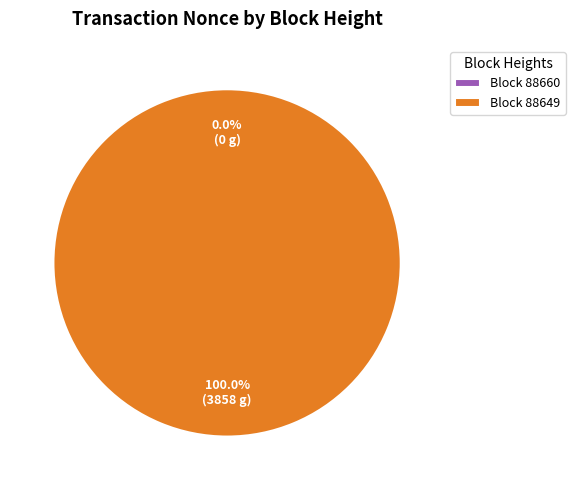

Which slice is the largest?

88649